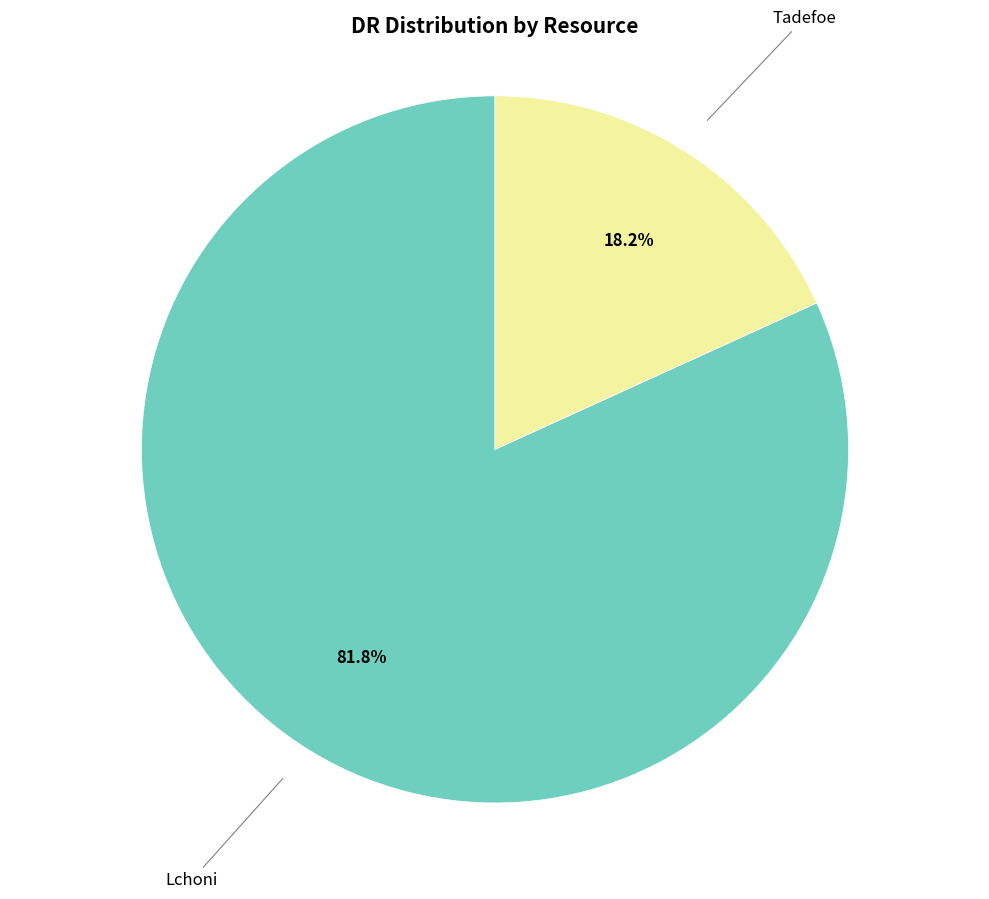

Is there a majority slice in this chart?

Yes